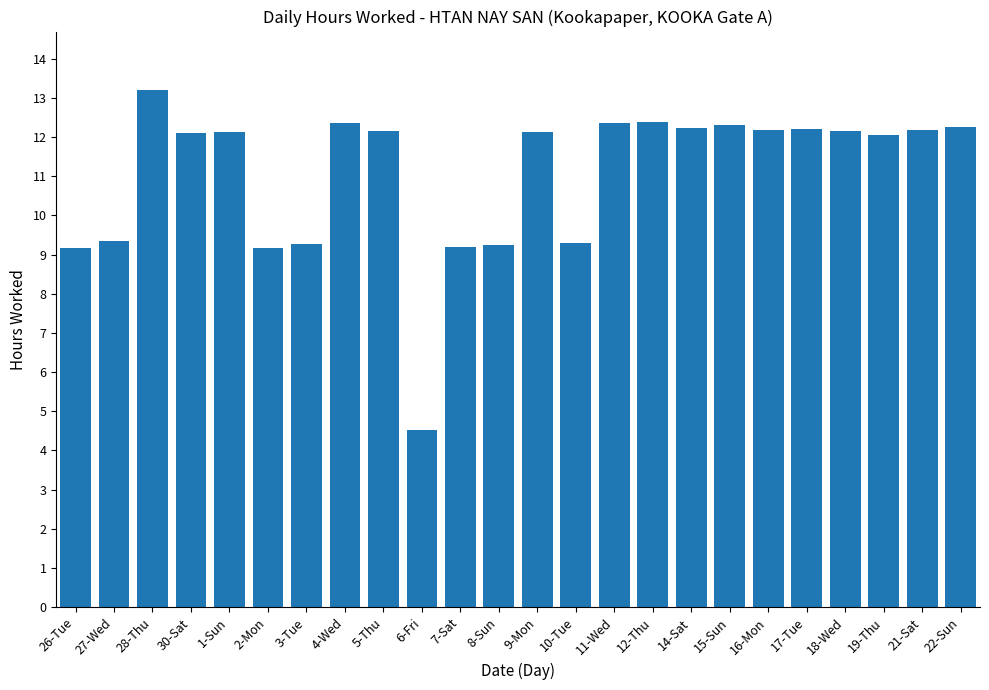

Is it true that the value at 30-Sat is 6.7?

False